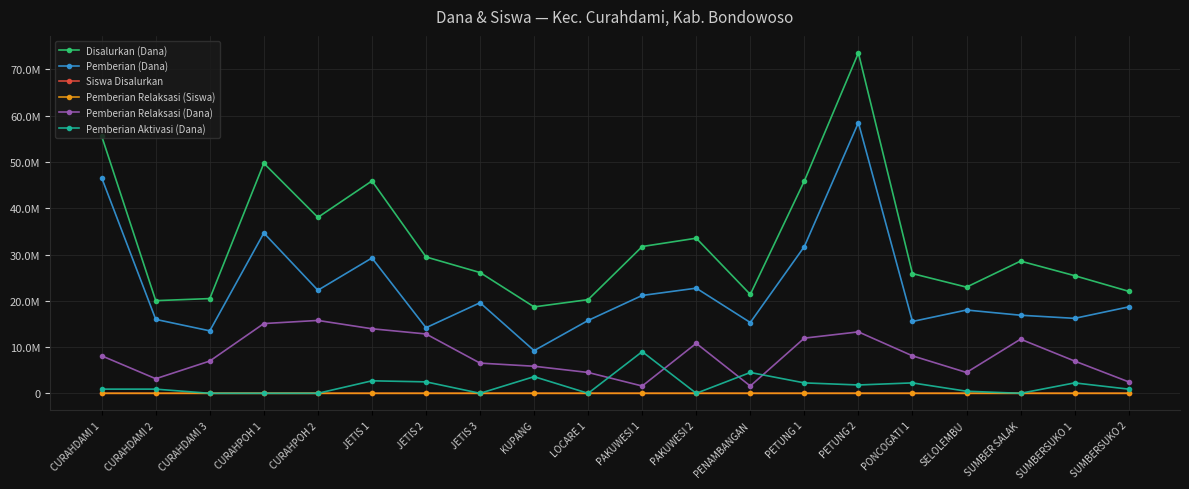

What value does the Disalurkan (Dana) series have at PETUNG 2, to the nearest 50?

73575000